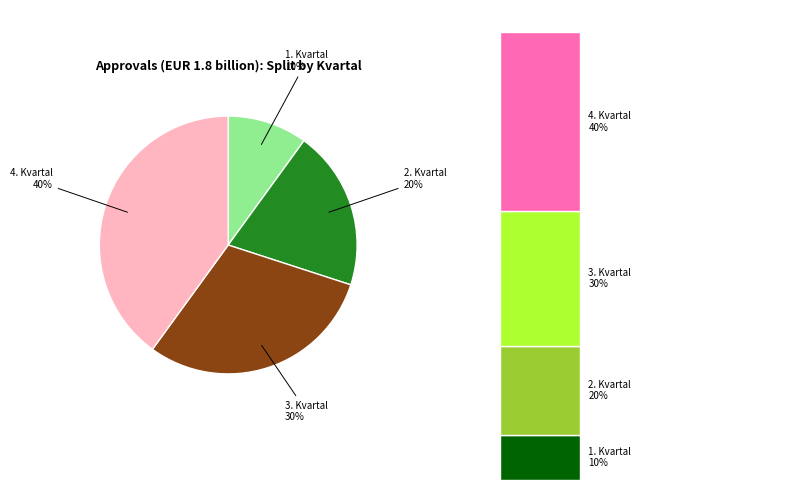

Is it true that 4. Kvartal is 29% of the pie?

False